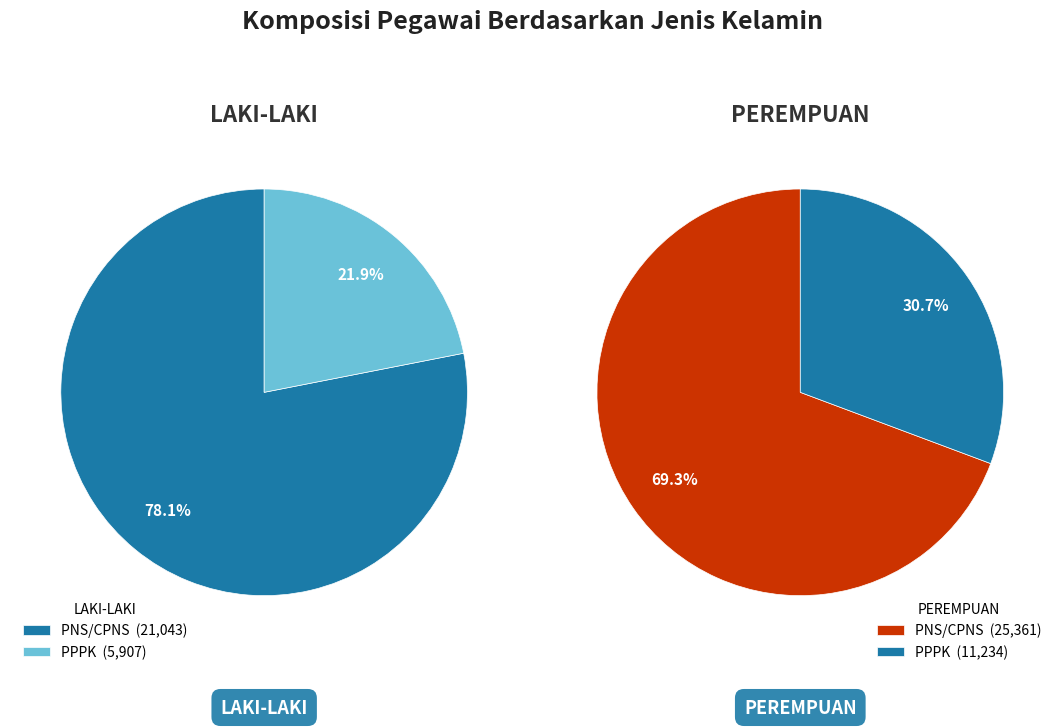

The PNS/CPNS slice represents 83% of the pie. True or false?

False